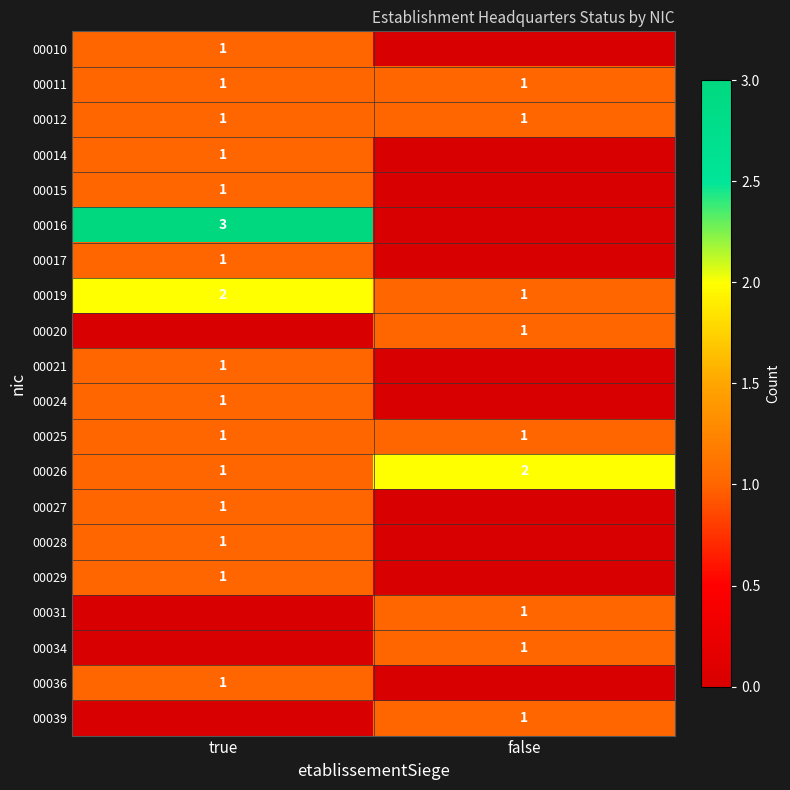

Is it true that 00025 equals 1 at false?

True